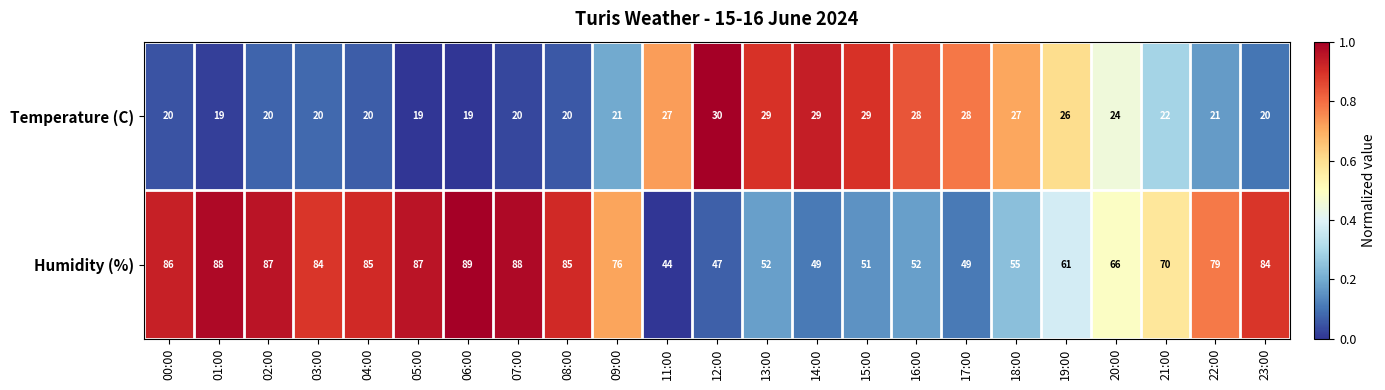

Which category has the highest value in the Temperature (C) series?

12:00